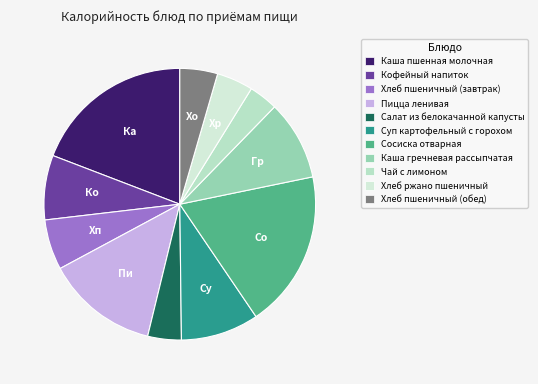

How many slices are in this pie chart?

11